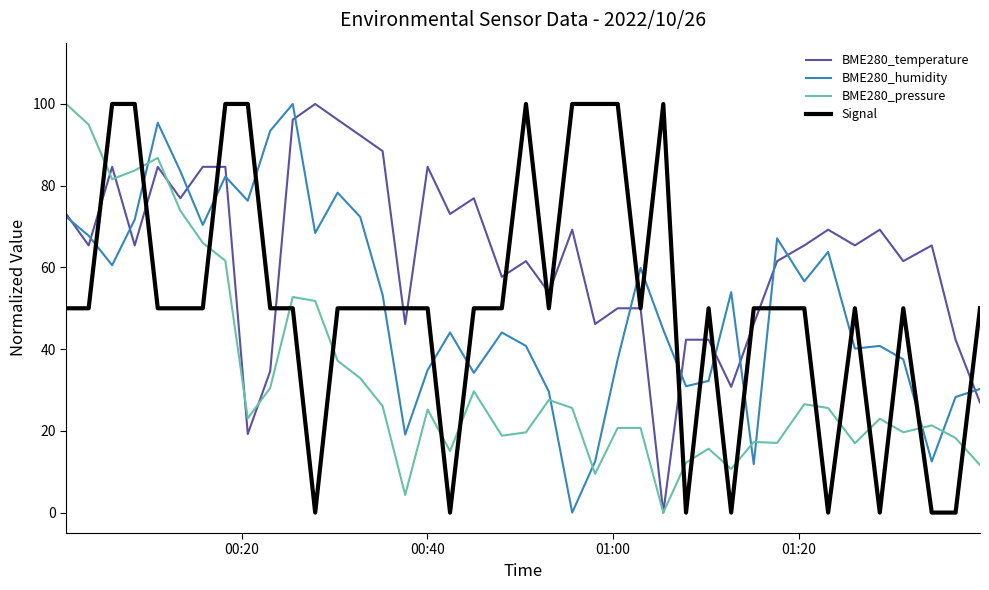

How many intersections are there between Signal and BME280_pressure?

17